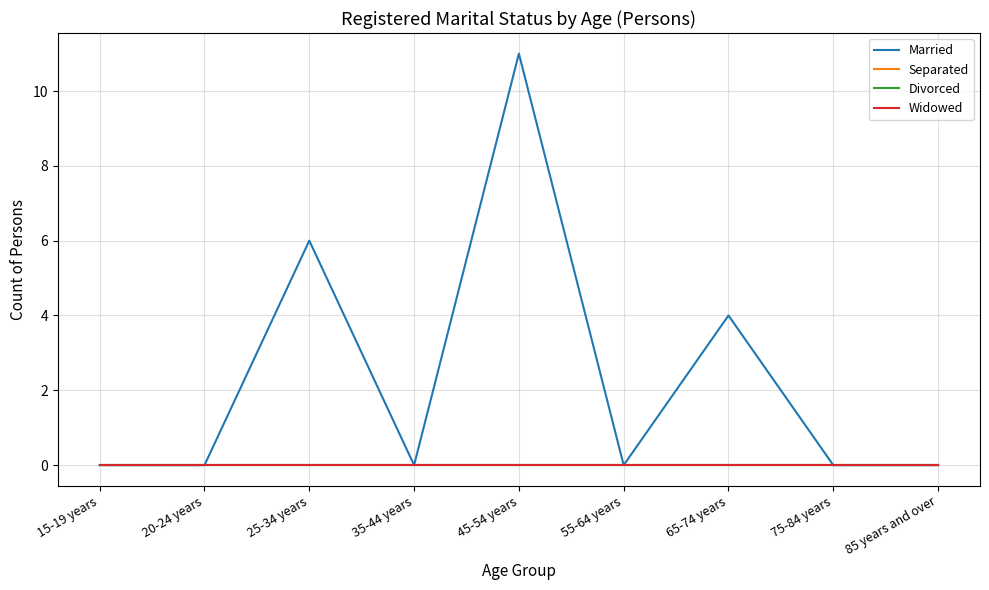

At which label is Married closest to 5?

25-34 years